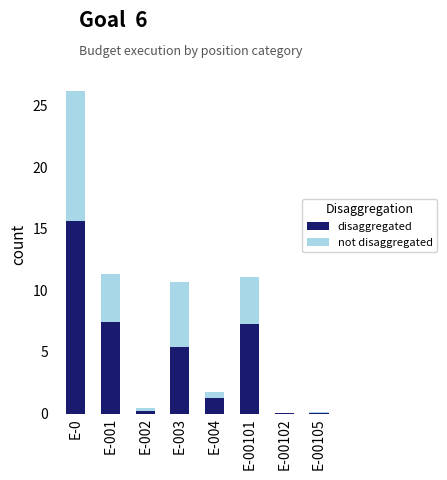

What is the total value across all series at E-001?

11.3